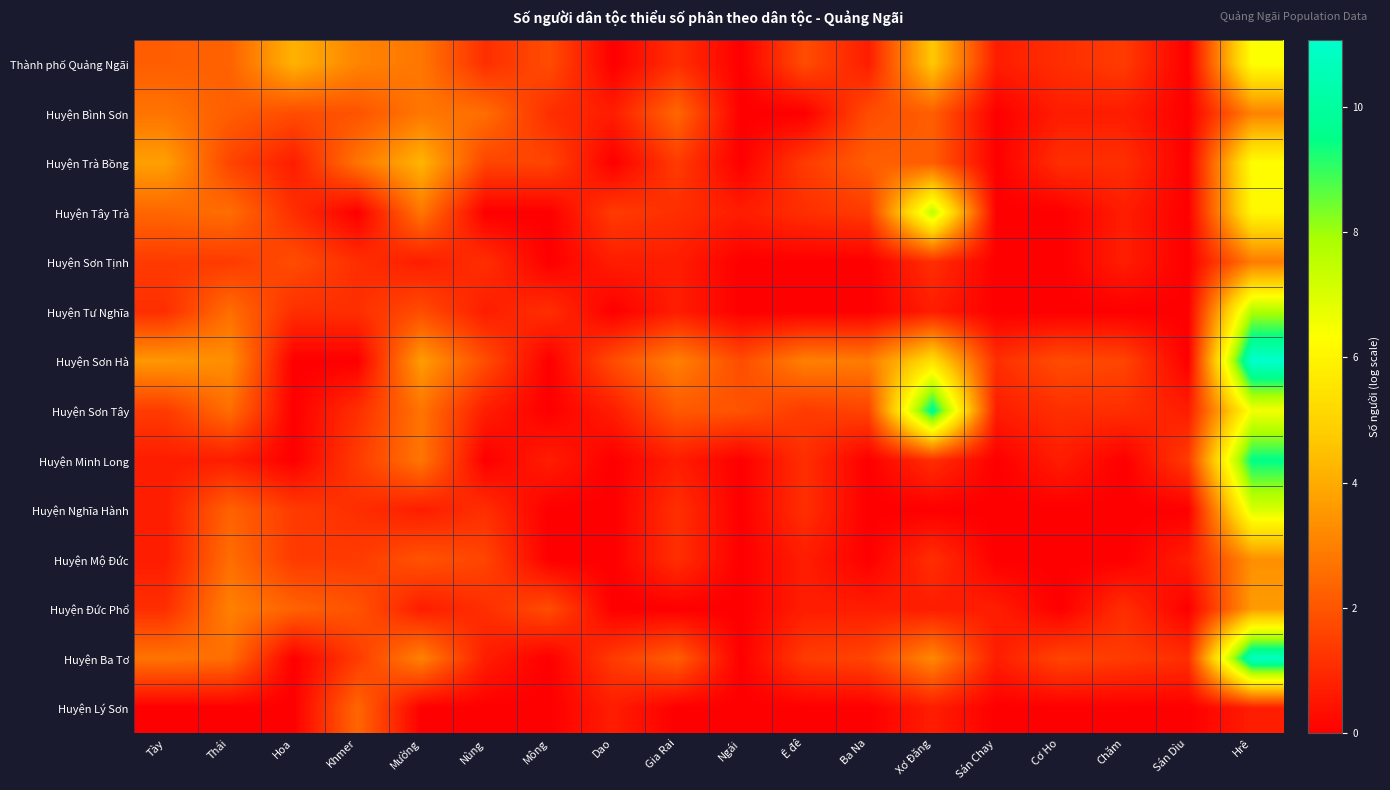

How many series are shown in this chart?

14